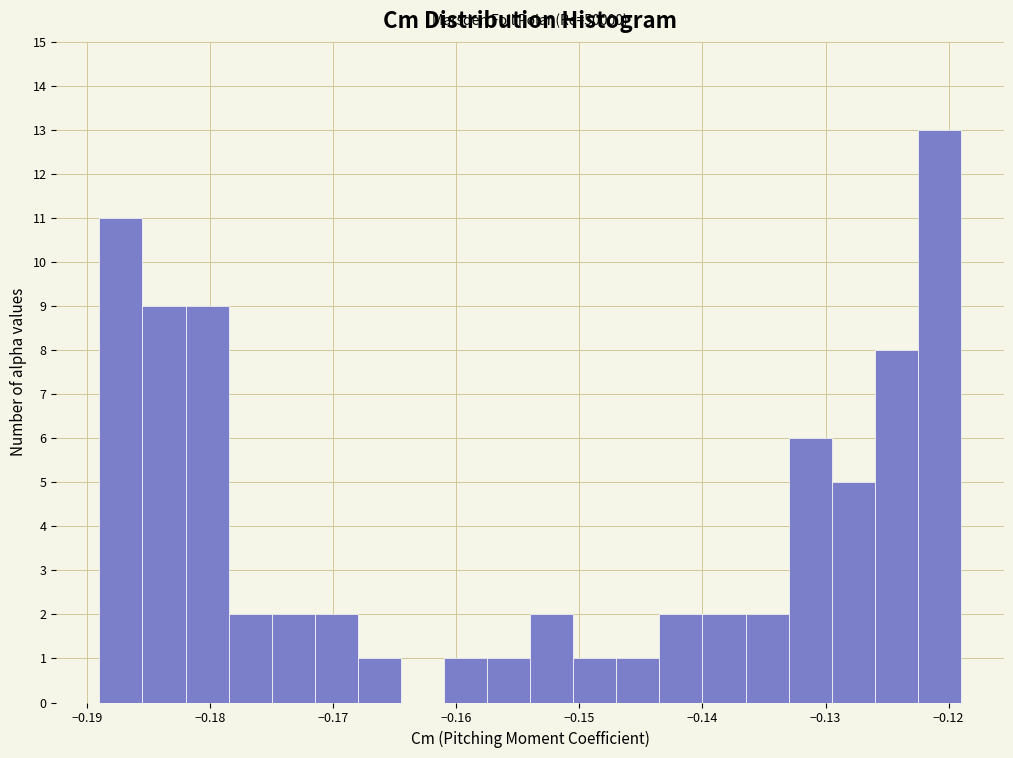

Read against the x-axis, roughly where is the centre of the tallest bar?

-0.121